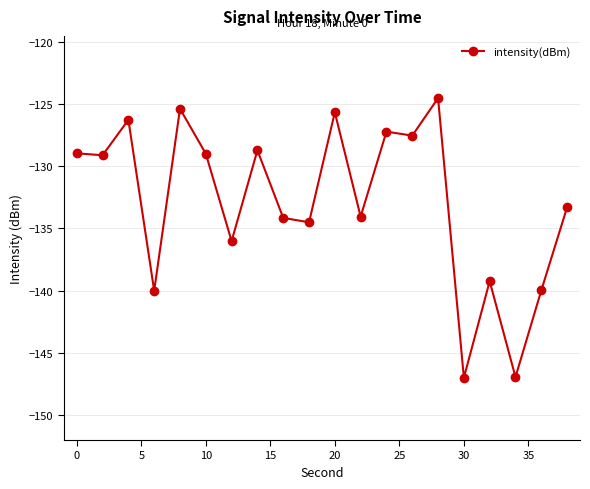

Does the chart display data point markers on the line(s)?

Yes